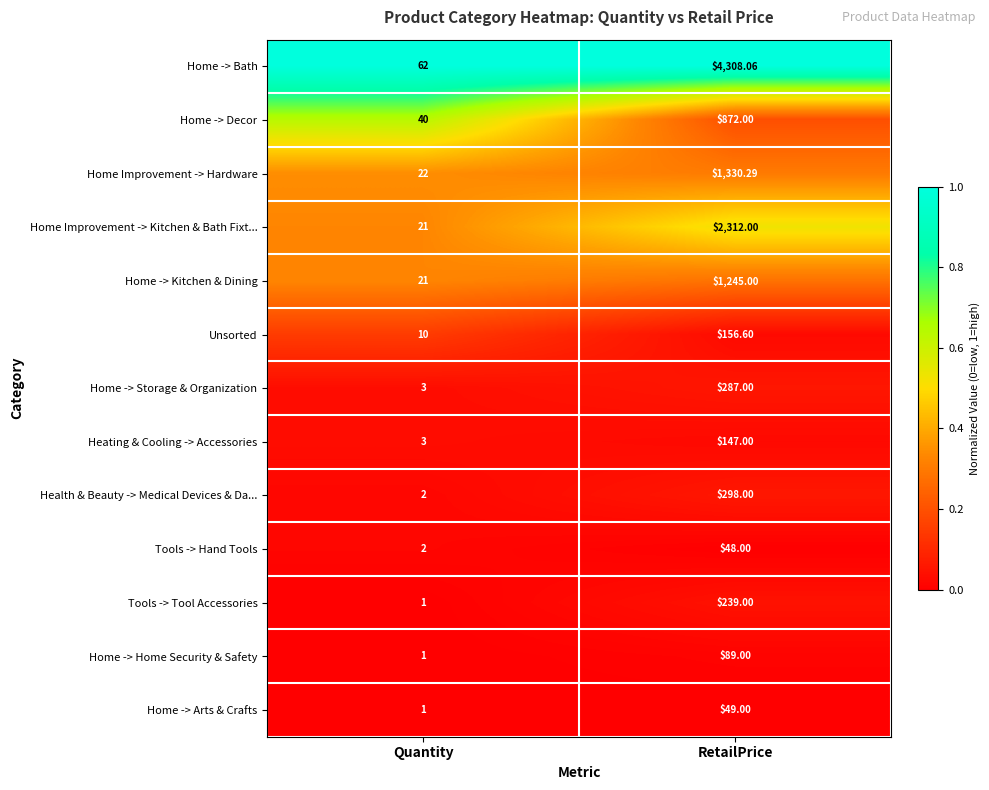

Is the value of Heating & Cooling -> Accessories at RetailPrice greater than the value of Home -> Storage & Organization at Quantity?

Yes